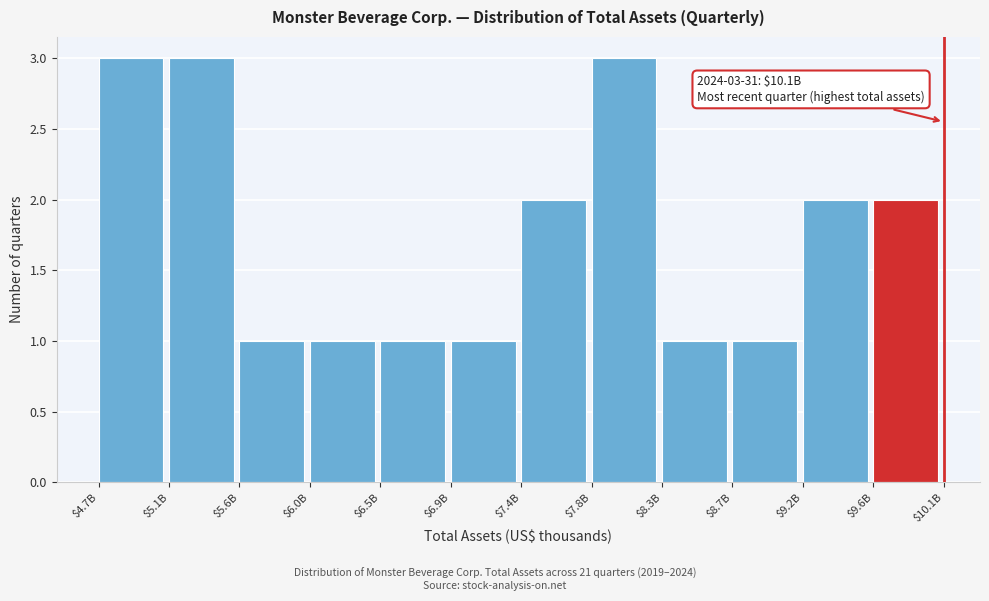

Reading left to right, transcribe all the data shown in this chart.

3	3	1	1	1	1	2	3	1	1	2	2